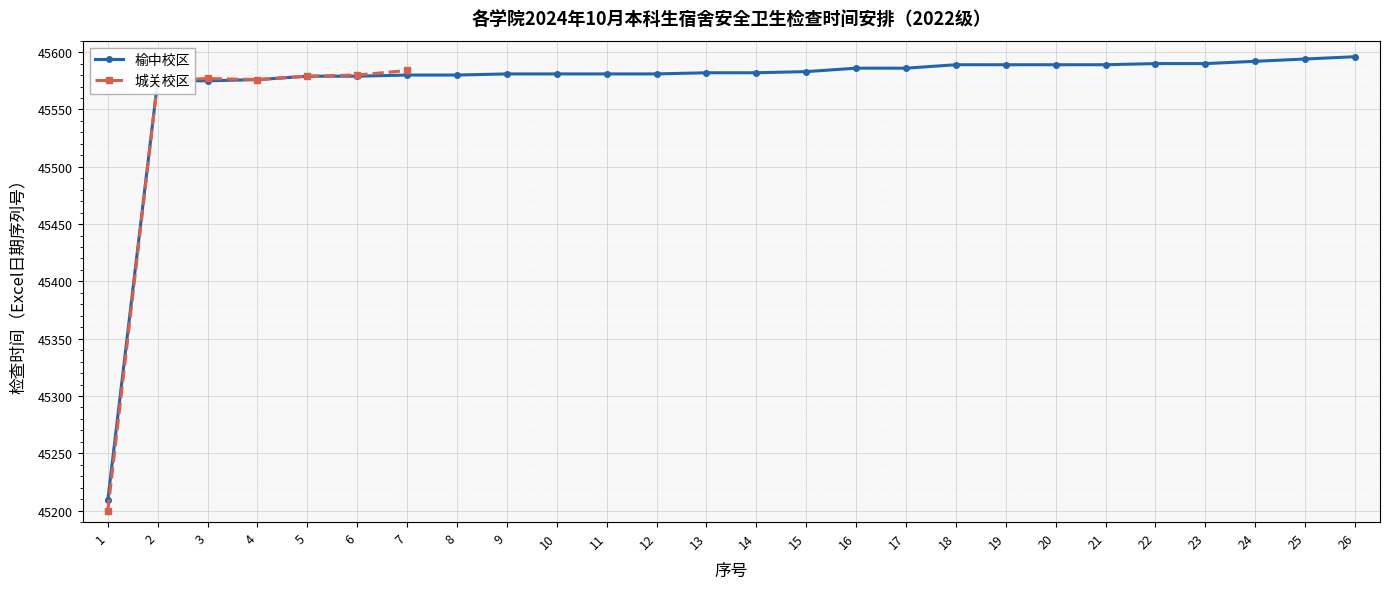

What is the difference between the maximum and second lowest values?

21